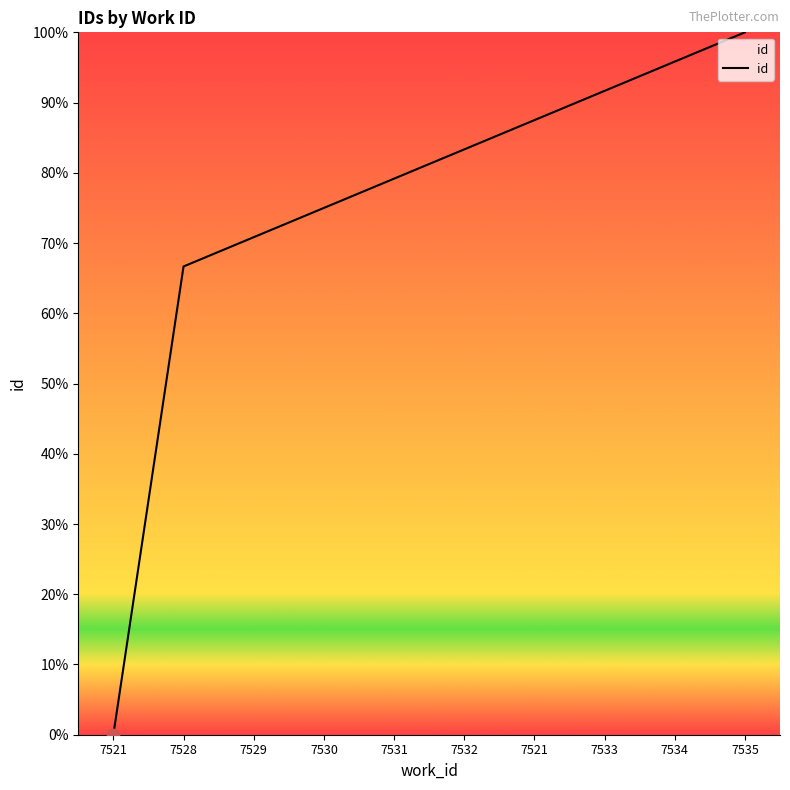

What is the change in value from 7529 to 7533?

+20.8